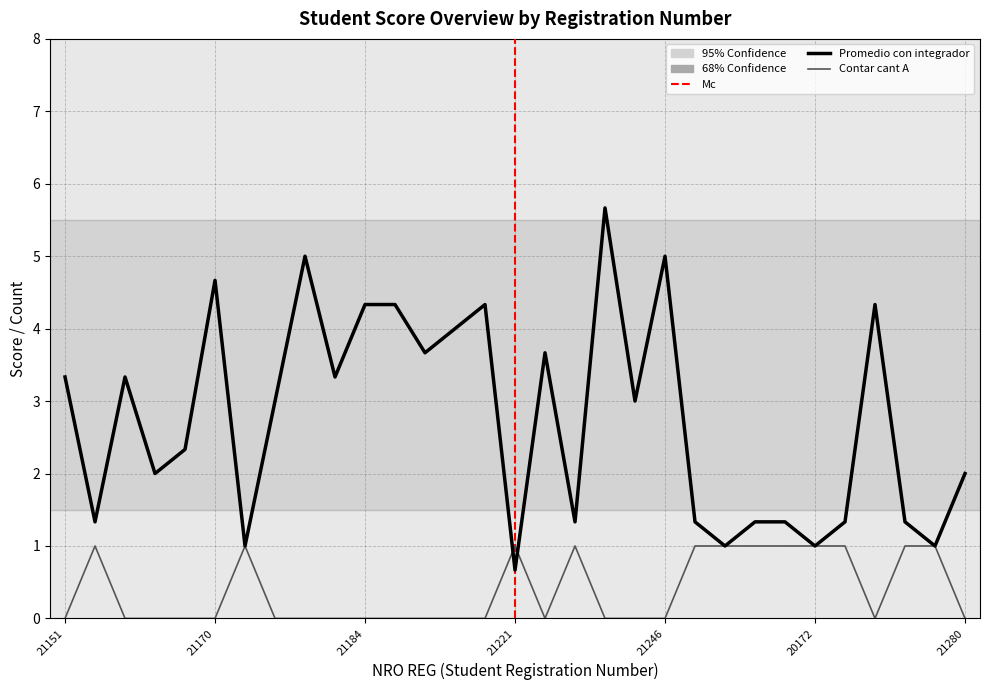

How many lines are shown in the chart?

2